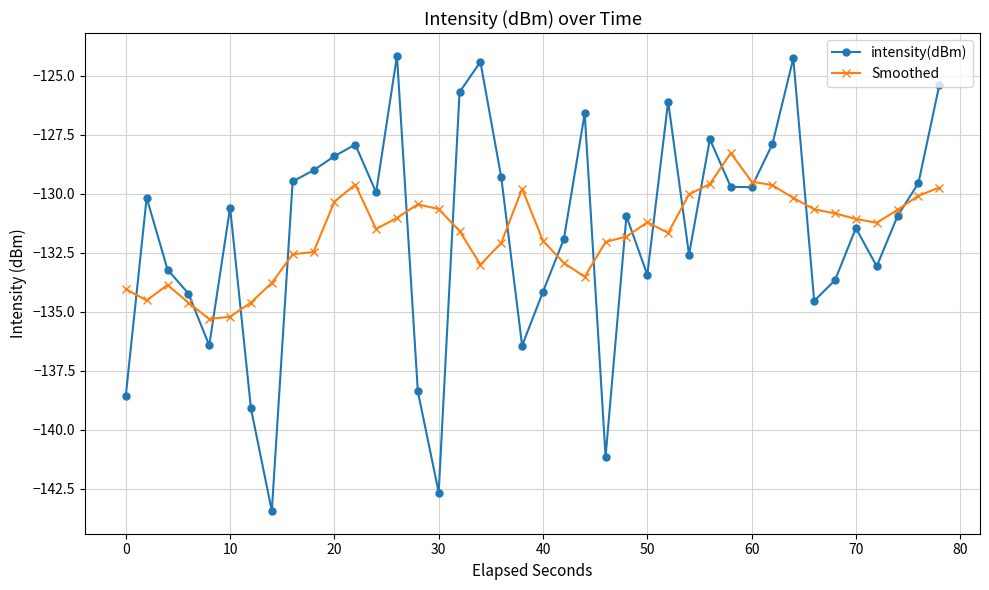

How many interior local peaks does the intensity(dBm) series have?

11